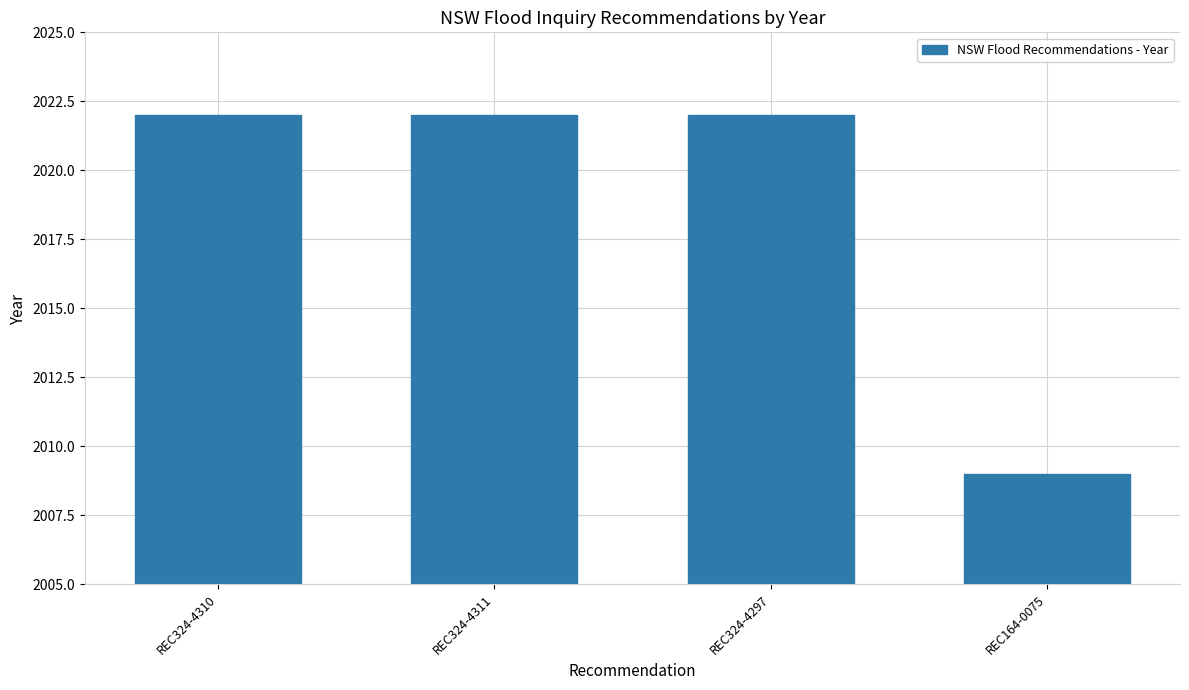

The chart shows a value of 1384 at REC324-4311. True or false?

False